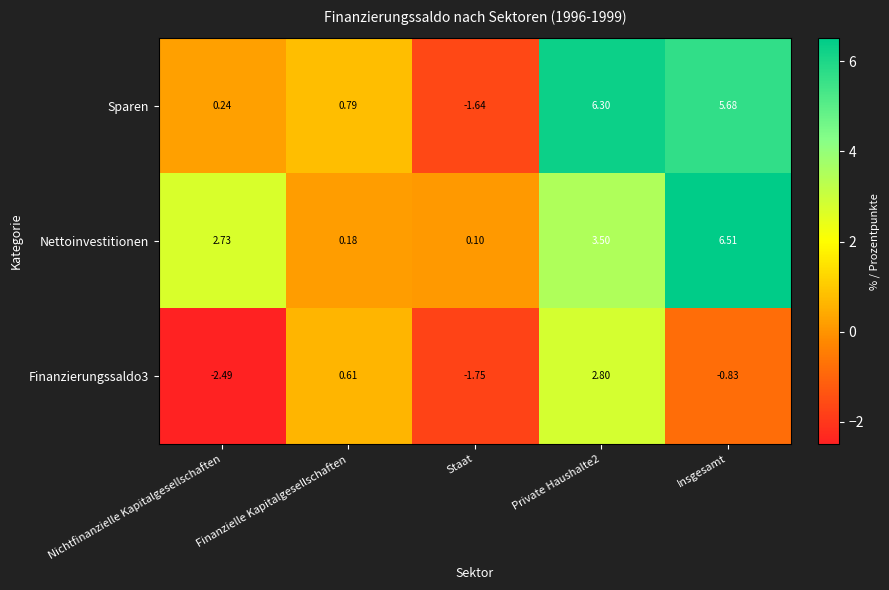

Which series has the widest spread of values?

Sparen